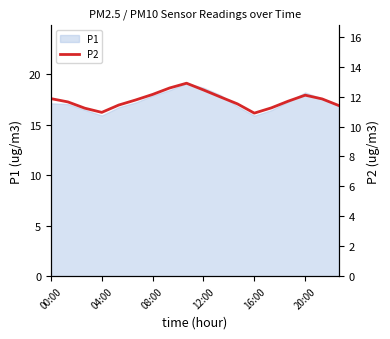

What is the highest value of the P1 series?

19.1